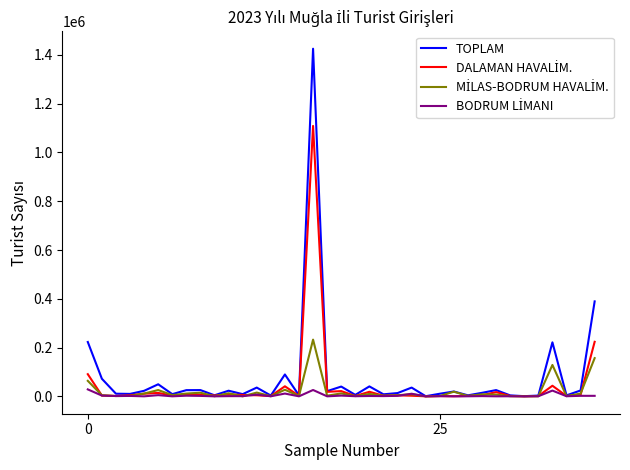

Which series has the widest spread of values?

TOPLAM